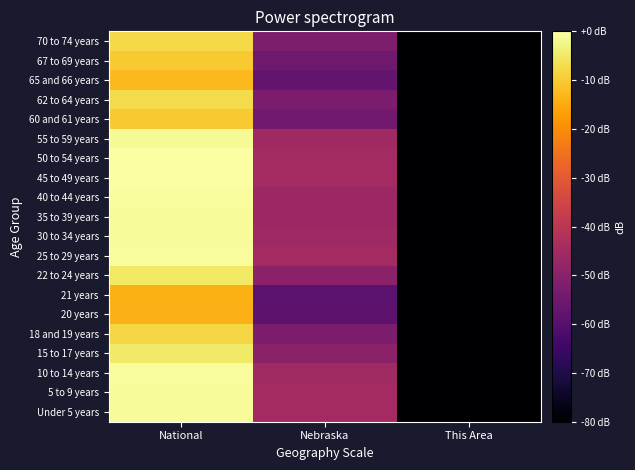

Reading left to right, list all the values displayed in this chart.

Under 5 years: National=-1.0	Nebraska=-44.7	This Area=-119.9
5 to 9 years: National=-1.0	Nebraska=-44.9	This Area=-119.5
10 to 14 years: National=-0.8	Nebraska=-45.3	This Area=-117.6
15 to 17 years: National=-4.9	Nebraska=-49.5	This Area=-123.0
18 and 19 years: National=-8.0	Nebraska=-52.6	This Area=-131.6
20 years: National=-14.0	Nebraska=-58.5	This Area=-240.0
21 years: National=-14.3	Nebraska=-58.9	This Area=-137.6
22 to 24 years: National=-5.0	Nebraska=-49.4	This Area=-133.1
25 to 29 years: National=-0.6	Nebraska=-44.9	This Area=-124.8
30 to 34 years: National=-1.1	Nebraska=-45.8	This Area=-124.8
35 to 39 years: National=-1.0	Nebraska=-46.3	This Area=-122.0
40 to 44 years: National=-0.7	Nebraska=-46.3	This Area=-119.2
45 to 49 years: National=0.0	Nebraska=-44.9	This Area=-118.5
50 to 54 years: National=-0.2	Nebraska=-44.8	This Area=-120.3
55 to 59 years: National=-1.3	Nebraska=-45.7	This Area=-124.8
60 and 61 years: National=-10.1	Nebraska=-54.7	This Area=-123.6
62 to 64 years: National=-7.4	Nebraska=-52.5	This Area=-130.2
65 and 66 years: National=-12.6	Nebraska=-57.7	This Area=-137.6
67 to 69 years: National=-10.1	Nebraska=-55.3	This Area=-131.6
70 to 74 years: National=-7.8	Nebraska=-52.4	This Area=-124.2